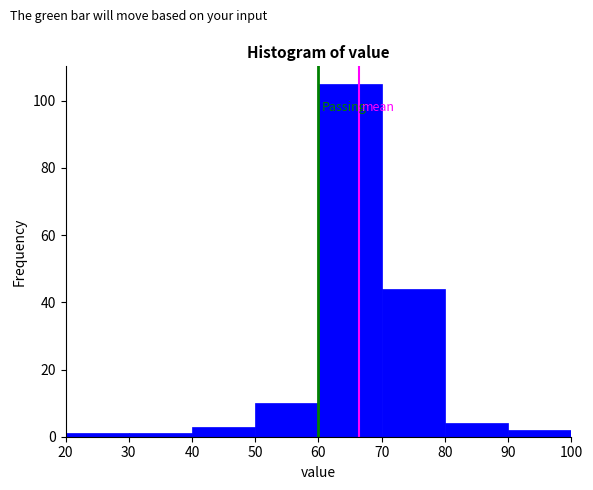

What is the height of the bar covering 70 to 80 on the x-axis? The values are not printed on the chart, so give them approximately, as read against the axis.

44